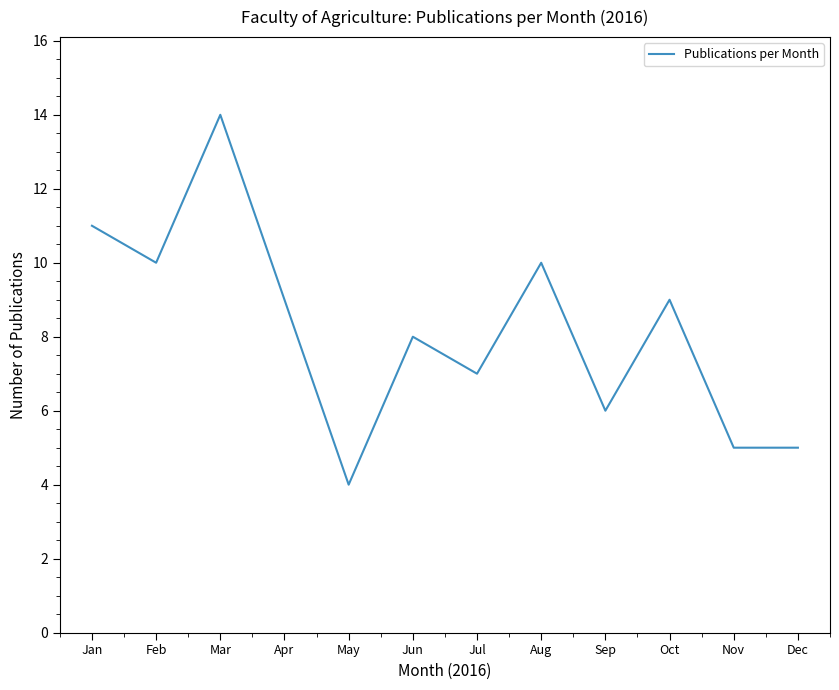

Is it true that the value at May is 4?

True